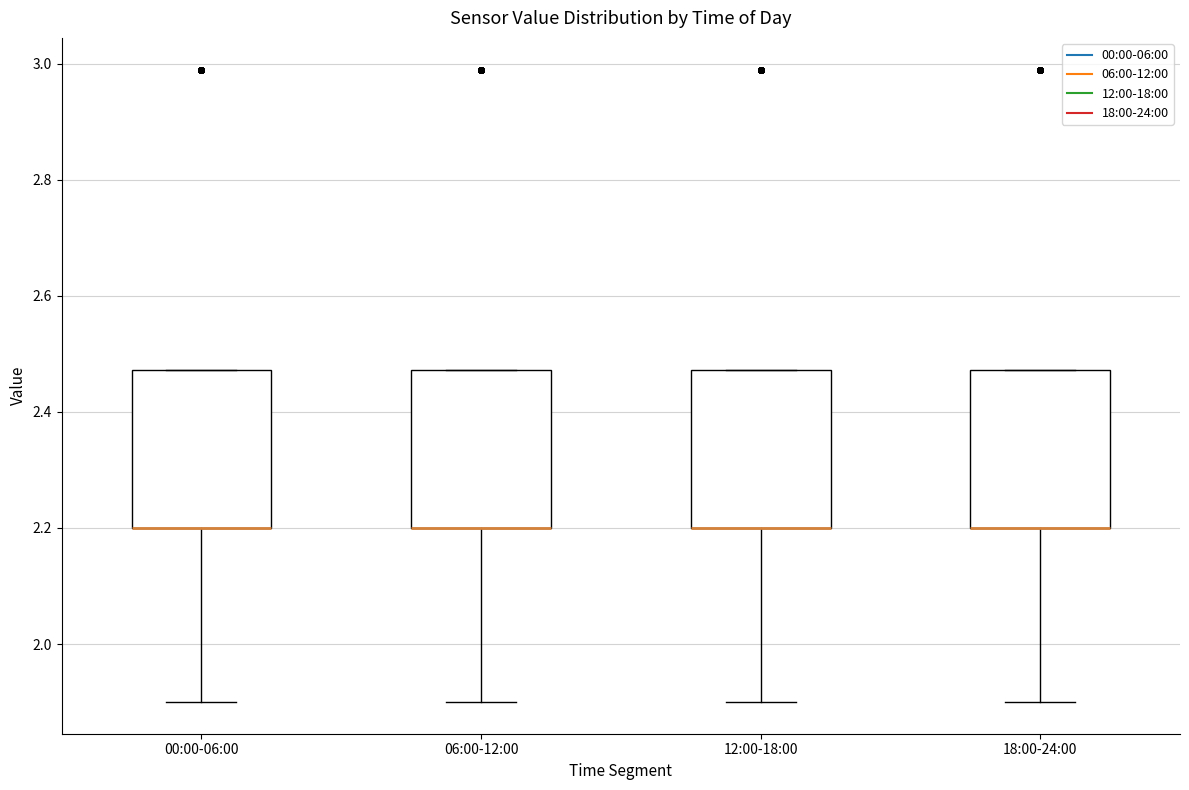

Reading left to right, transcribe this box plot: for each box, give where its median line is, the range the box spans, and where its two whiskers end, as read against the y-axis. The values are not printed on the chart, so give them approximately, as read against the axis.

00:00-06:00: median 2.20 (drawn on the box's lower edge), box 2.20 to 2.48, whiskers 1.90 to 2.48
06:00-12:00: median 2.20 (drawn on the box's lower edge), box 2.20 to 2.48, whiskers 1.90 to 2.48
12:00-18:00: median 2.20 (drawn on the box's lower edge), box 2.20 to 2.48, whiskers 1.90 to 2.48
18:00-24:00: median 2.20 (drawn on the box's lower edge), box 2.20 to 2.48, whiskers 1.90 to 2.48